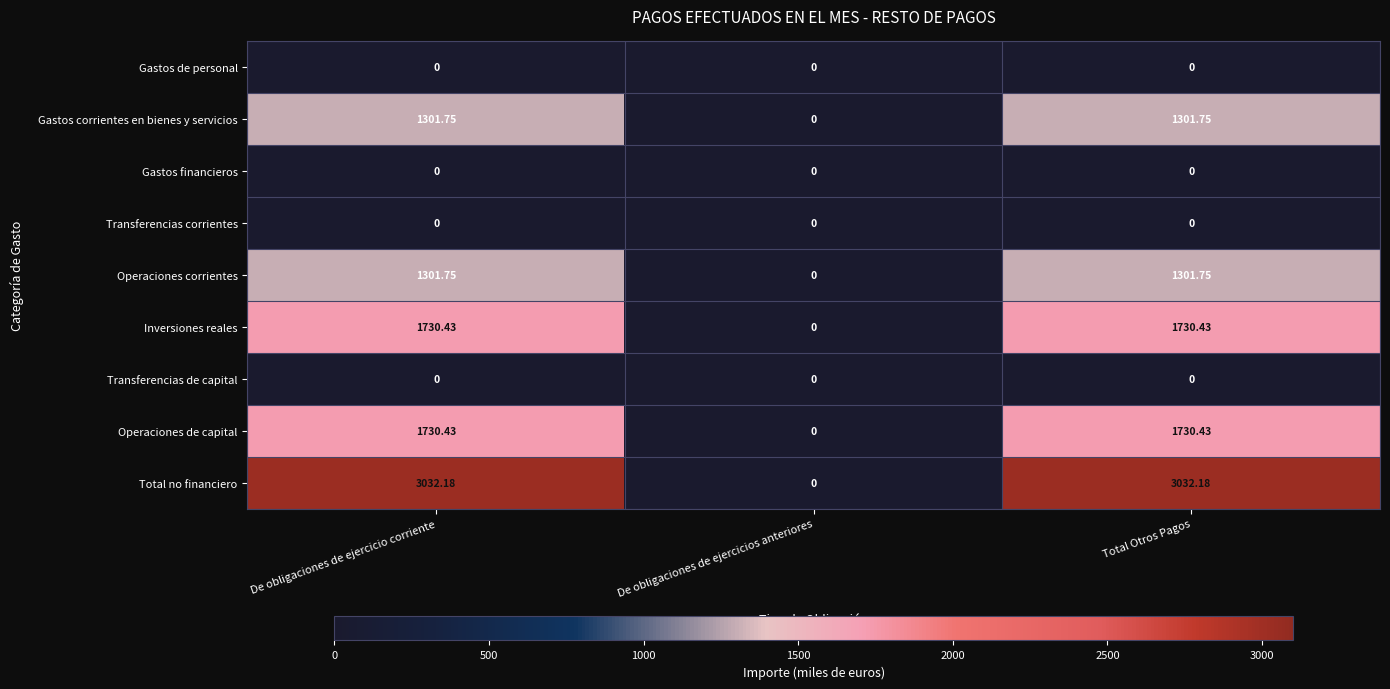

At which label does Gastos corrientes en bienes y servicios reach its minimum?

De obligaciones de ejercicios anteriores